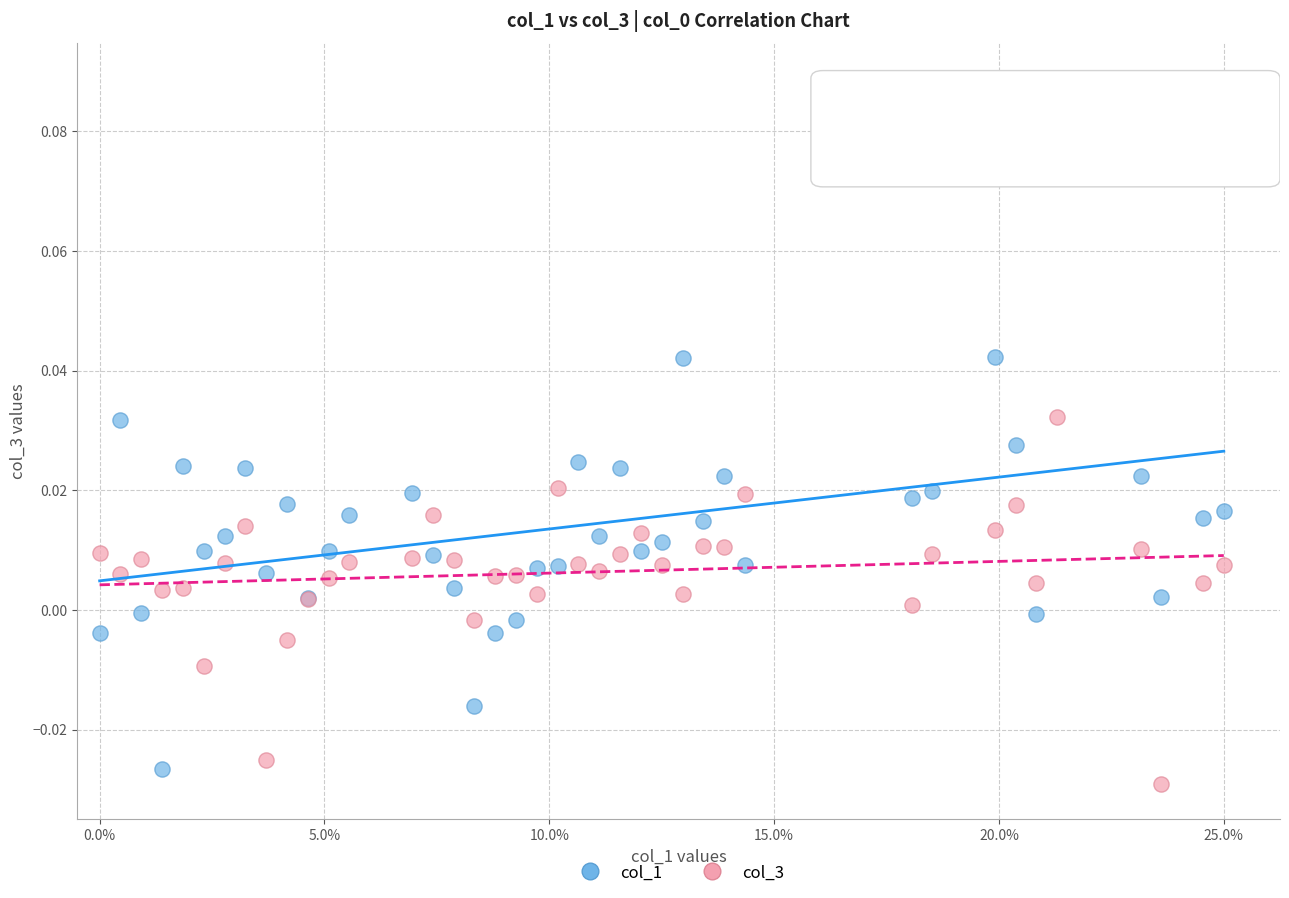

What are all the series names shown in the legend?

col_1, col_3